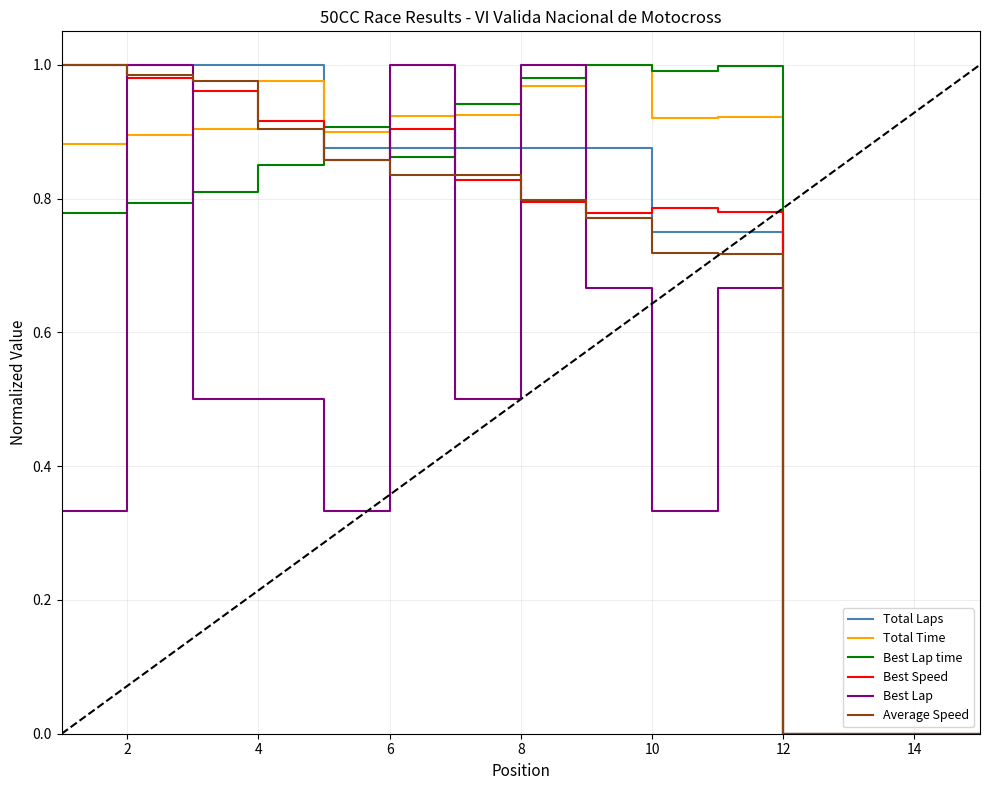

How many lines are shown in the chart?

6